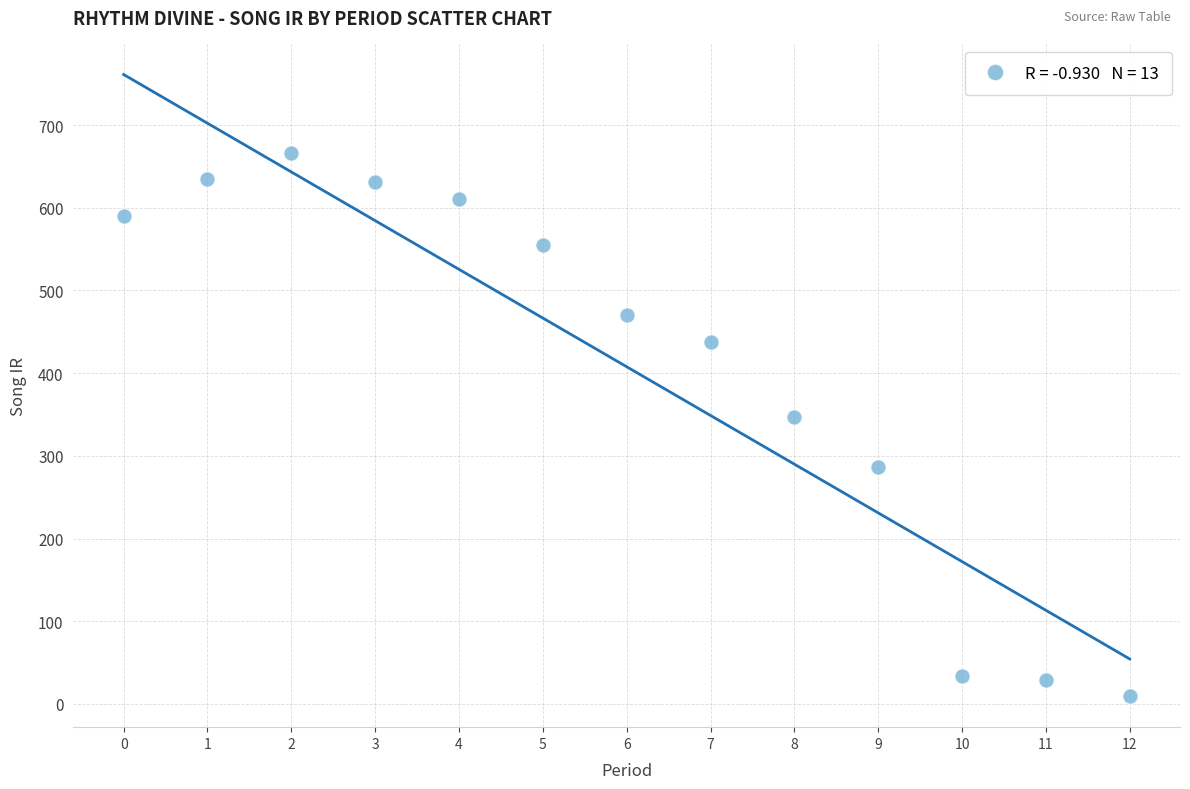

What is the range of Y values (max minus min)?

656.2